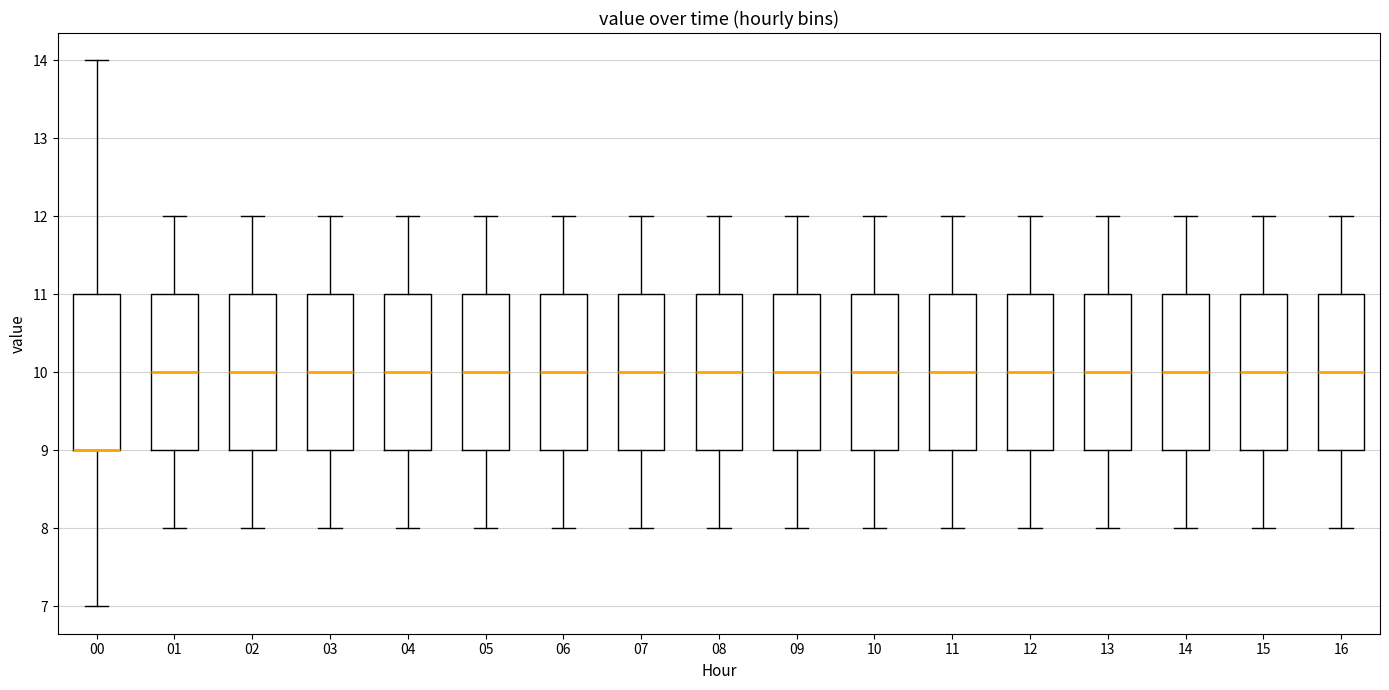

Reading left to right, read every box against the y-axis: the position of its median line, the range the box covers, and the ends of its whiskers. The values are not printed on the chart, so give them approximately, as read against the axis.

00: median 9 (drawn on the box's lower edge), box 9 to 11, whiskers 7 to 14
01: median 10, box 9 to 11, whiskers 8 to 12
02: median 10, box 9 to 11, whiskers 8 to 12
03: median 10, box 9 to 11, whiskers 8 to 12
04: median 10, box 9 to 11, whiskers 8 to 12
05: median 10, box 9 to 11, whiskers 8 to 12
06: median 10, box 9 to 11, whiskers 8 to 12
07: median 10, box 9 to 11, whiskers 8 to 12
08: median 10, box 9 to 11, whiskers 8 to 12
09: median 10, box 9 to 11, whiskers 8 to 12
10: median 10, box 9 to 11, whiskers 8 to 12
11: median 10, box 9 to 11, whiskers 8 to 12
12: median 10, box 9 to 11, whiskers 8 to 12
13: median 10, box 9 to 11, whiskers 8 to 12
14: median 10, box 9 to 11, whiskers 8 to 12
15: median 10, box 9 to 11, whiskers 8 to 12
16: median 10, box 9 to 11, whiskers 8 to 12